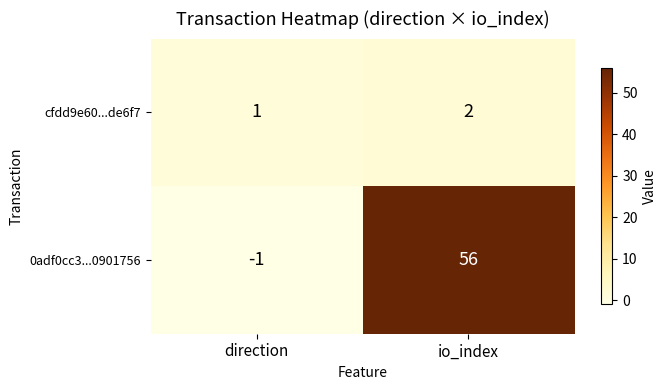

Count the number of categories in the chart.

2